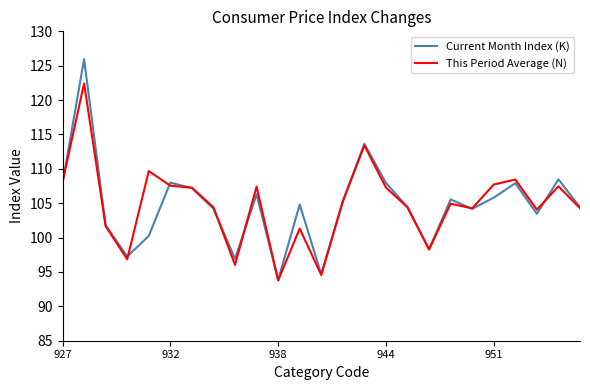

Rank the series by their maximum value, from lowest to highest.

This Period Average (N), Current Month Index (K)